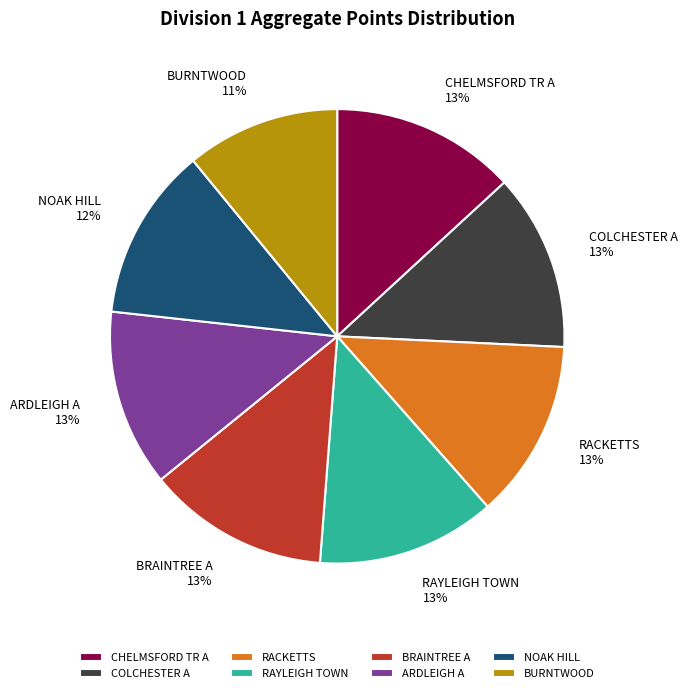

To the nearest percent, what percentage of the pie is RAYLEIGH TOWN?

13%